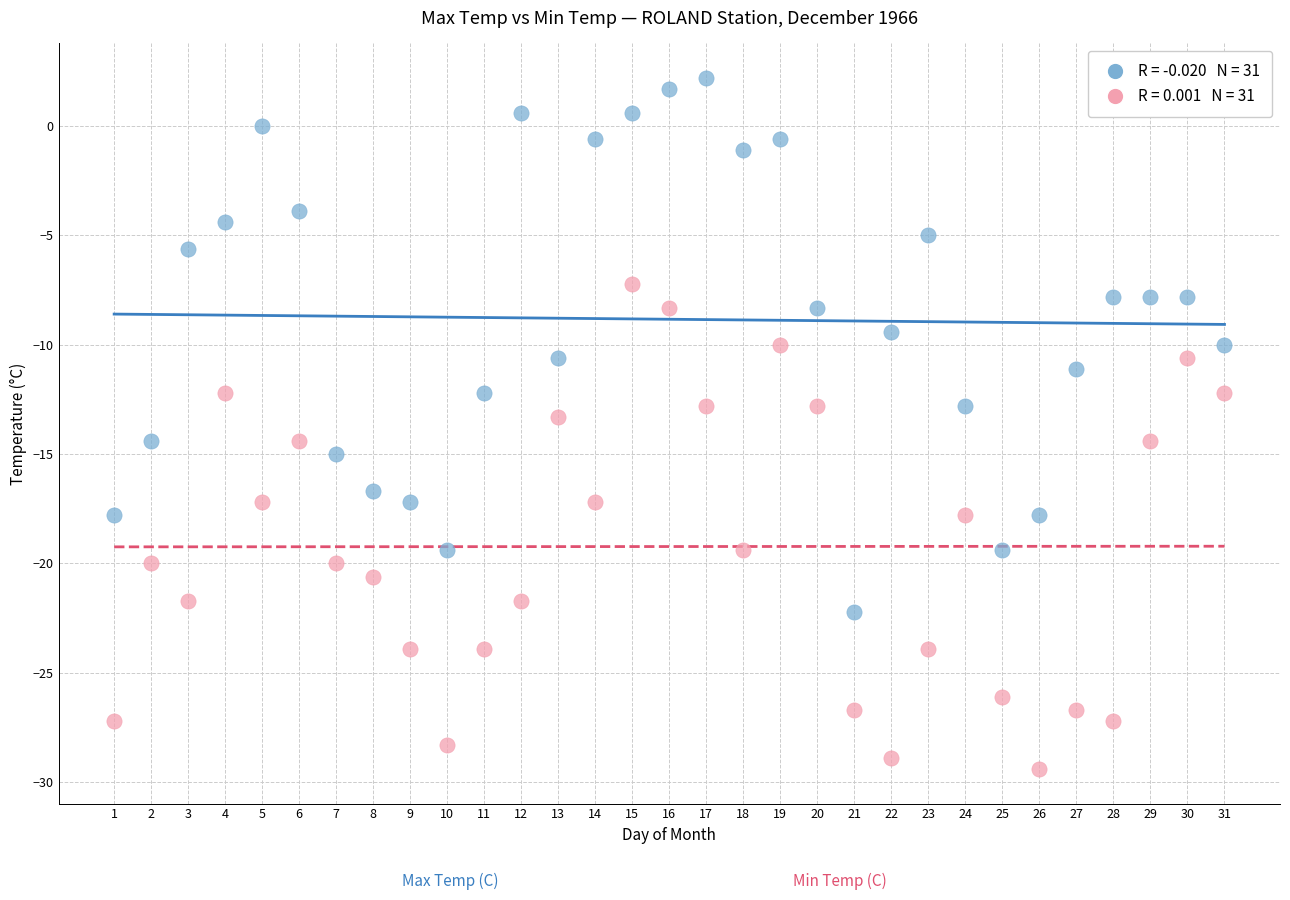

Across all data points, what is the range of Y values (max minus min)?

31.6